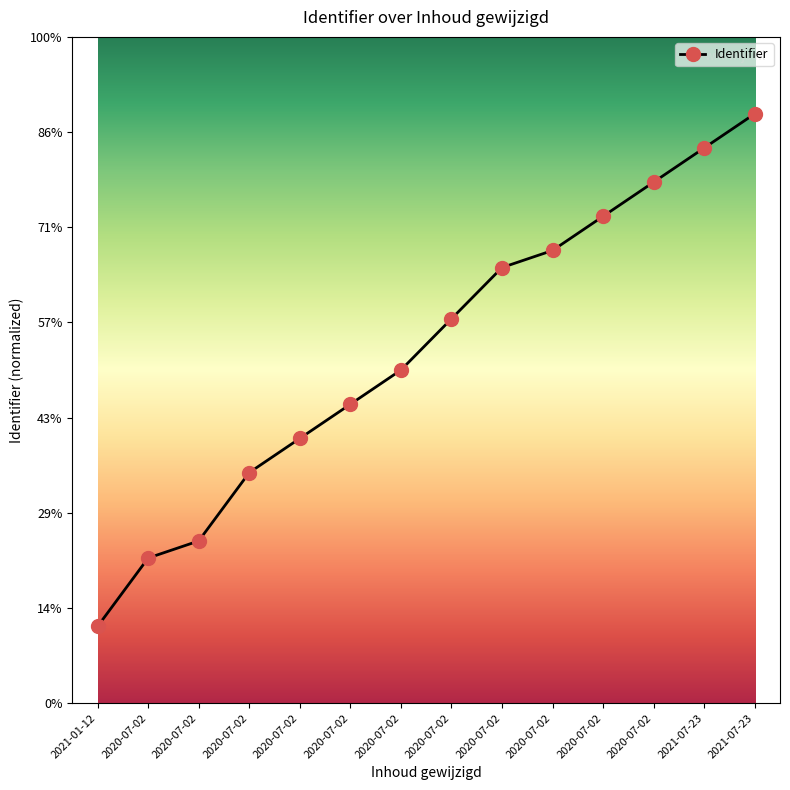

List the labels in order of value, largest first.

2021-07-23, 2021-07-23, 2020-07-02, 2020-07-02, 2020-07-02, 2020-07-02, 2020-07-02, 2020-07-02, 2020-07-02, 2020-07-02, 2020-07-02, 2020-07-02, 2020-07-02, 2021-01-12